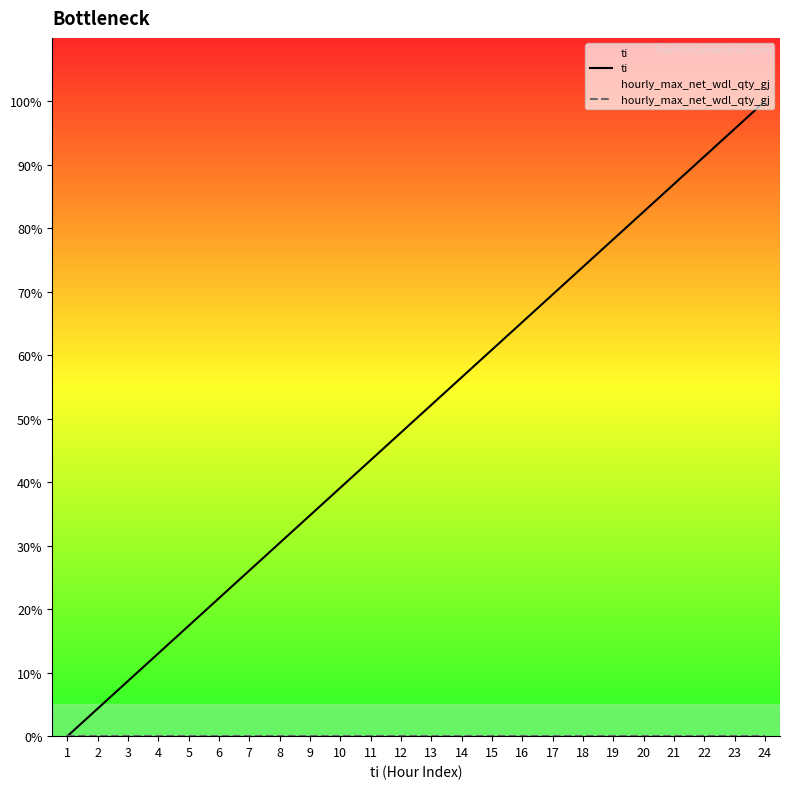

True or false: ti has a value of 30.4 at 8.

True